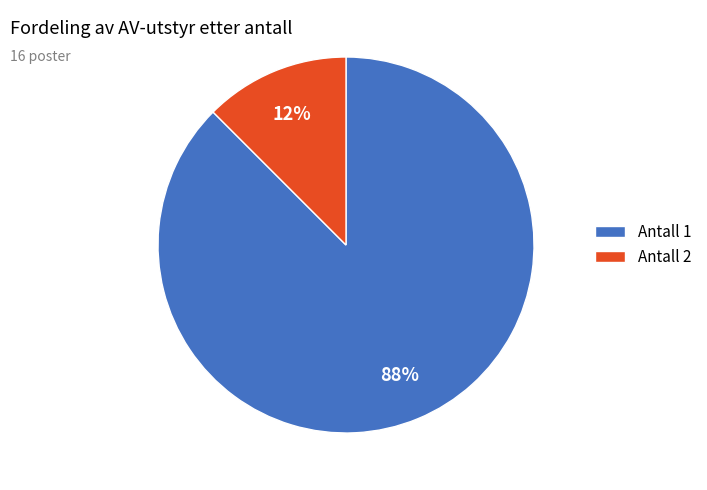

Which slice is the smallest?

Antall 2